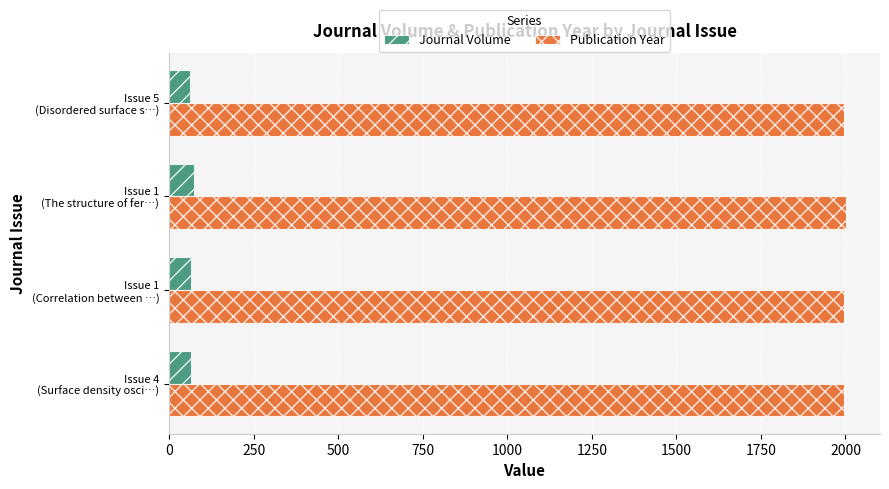

What is the average value of the Publication Year series?

1998